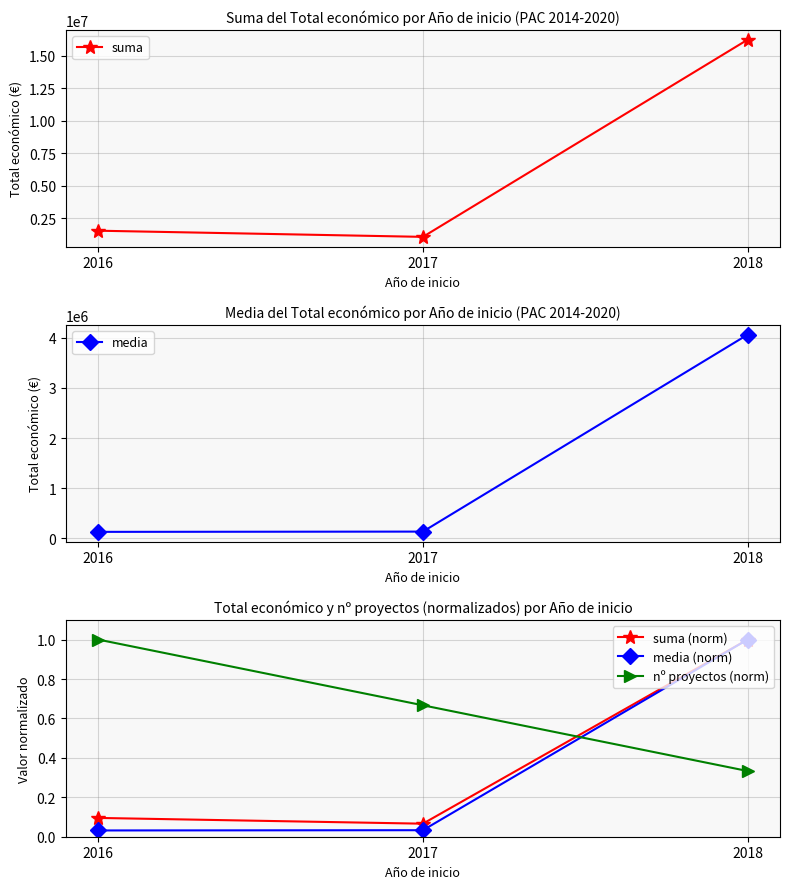

At how many categories does at least one series exceed 22068?

3